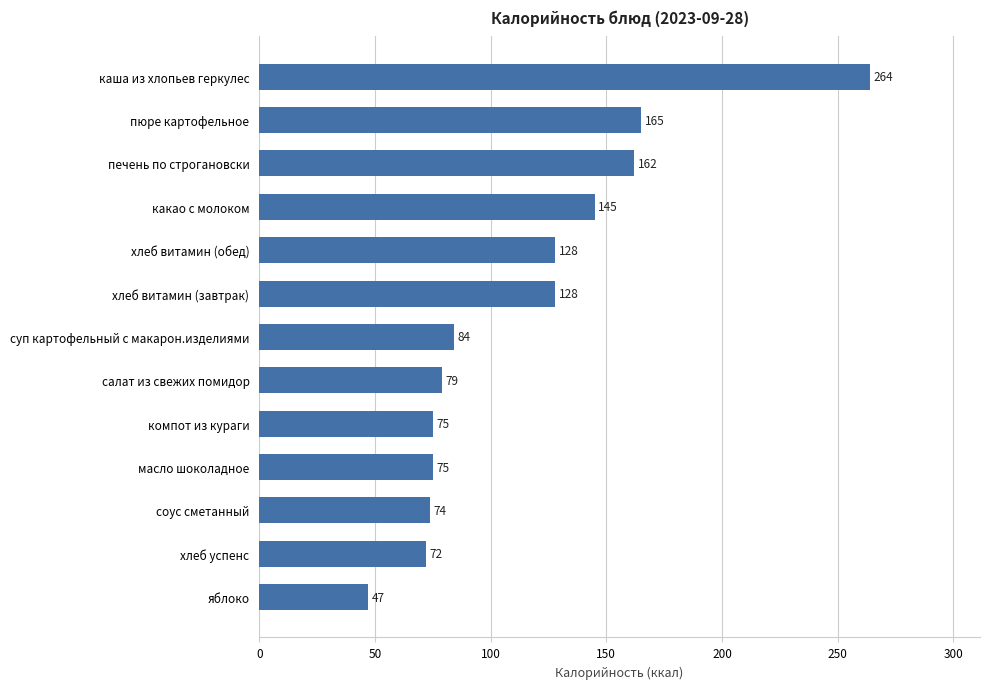

What is the change in value from соус сметанный to какао с молоком?

+71